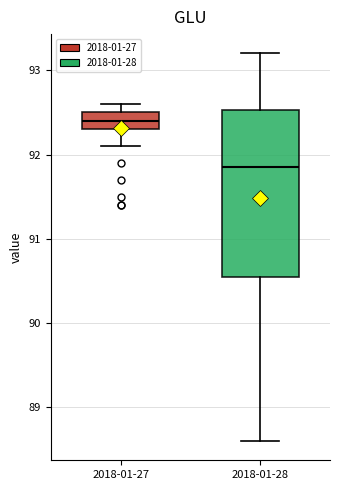

Which box has the lowest median line?

2018-01-28